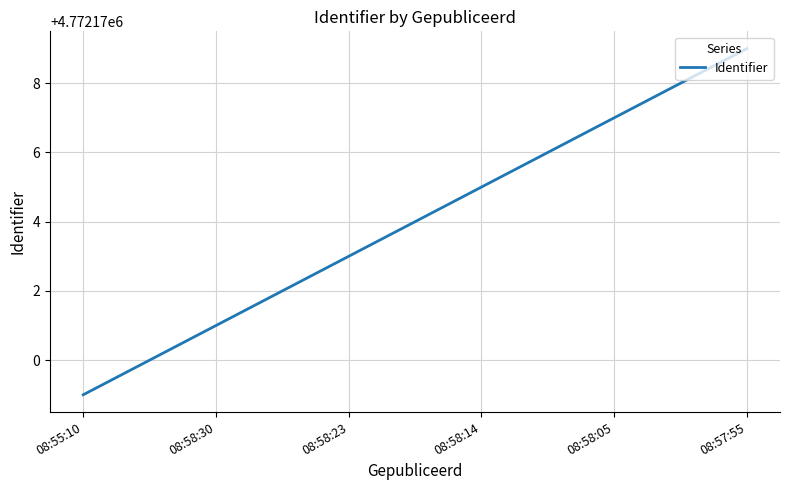

What position from the right is 08:58:14?

3